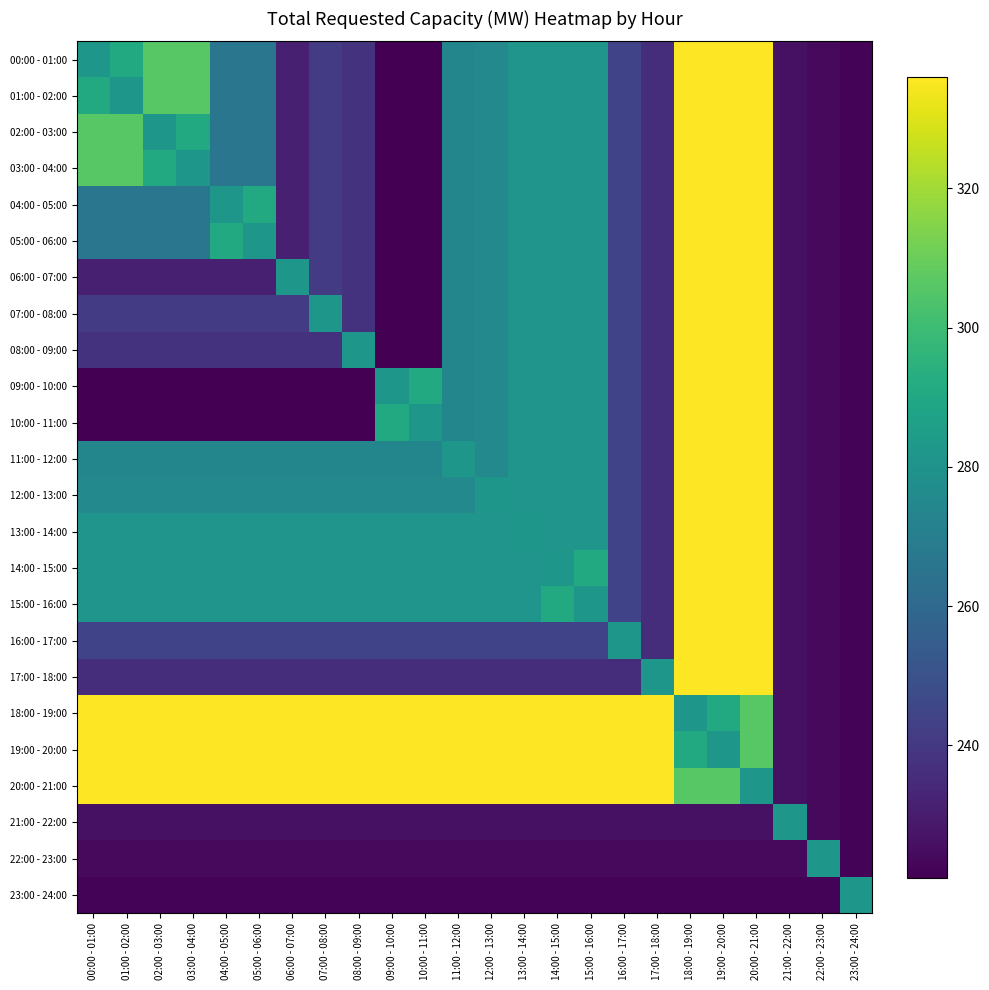

What is the spread (max minus min) of values at 04:00 - 05:00?

115